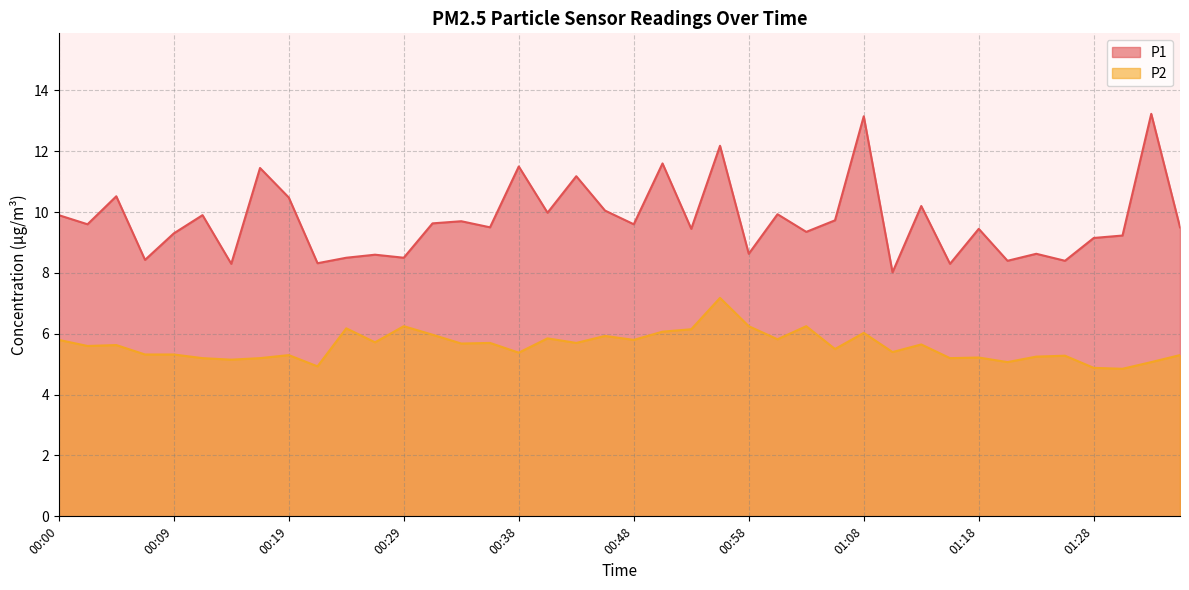

What is the value of the P2 point at the 5th from the left?

5.3